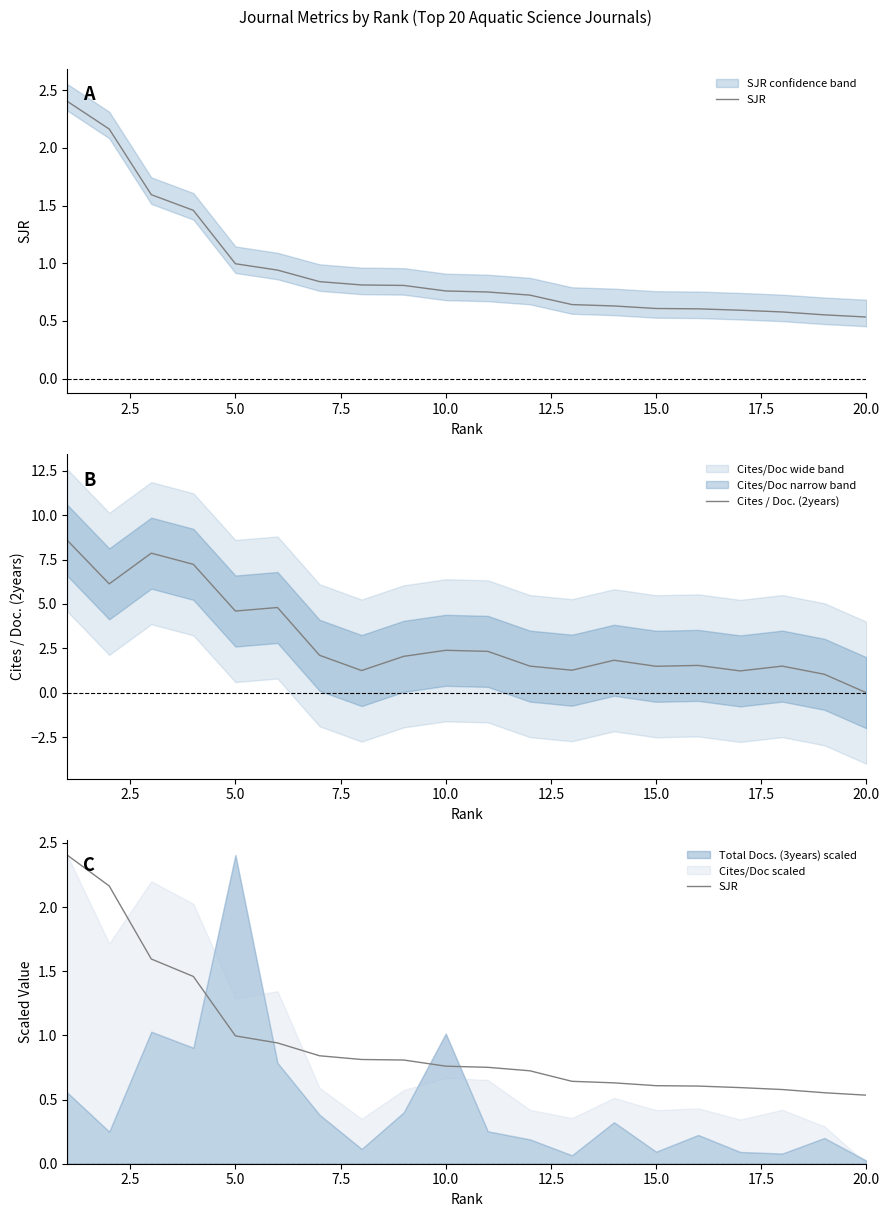

What is the difference between the maximum and minimum values in the SJR series?

1.9